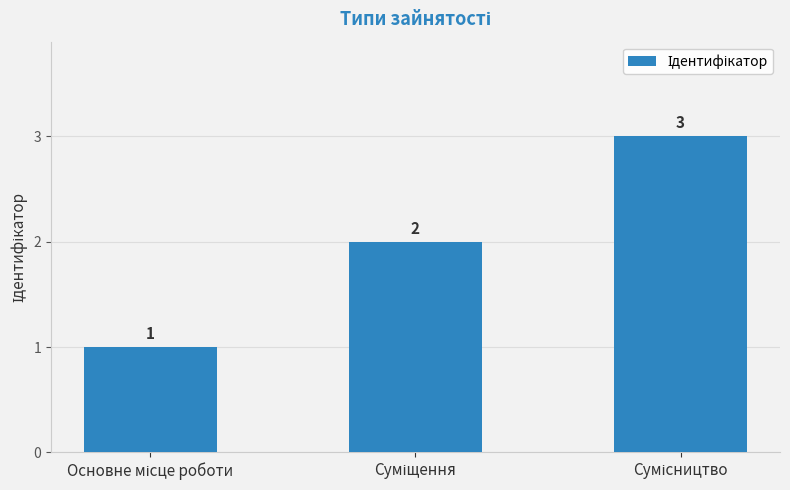

Are the bars grouped side by side (vs. stacked)?

No